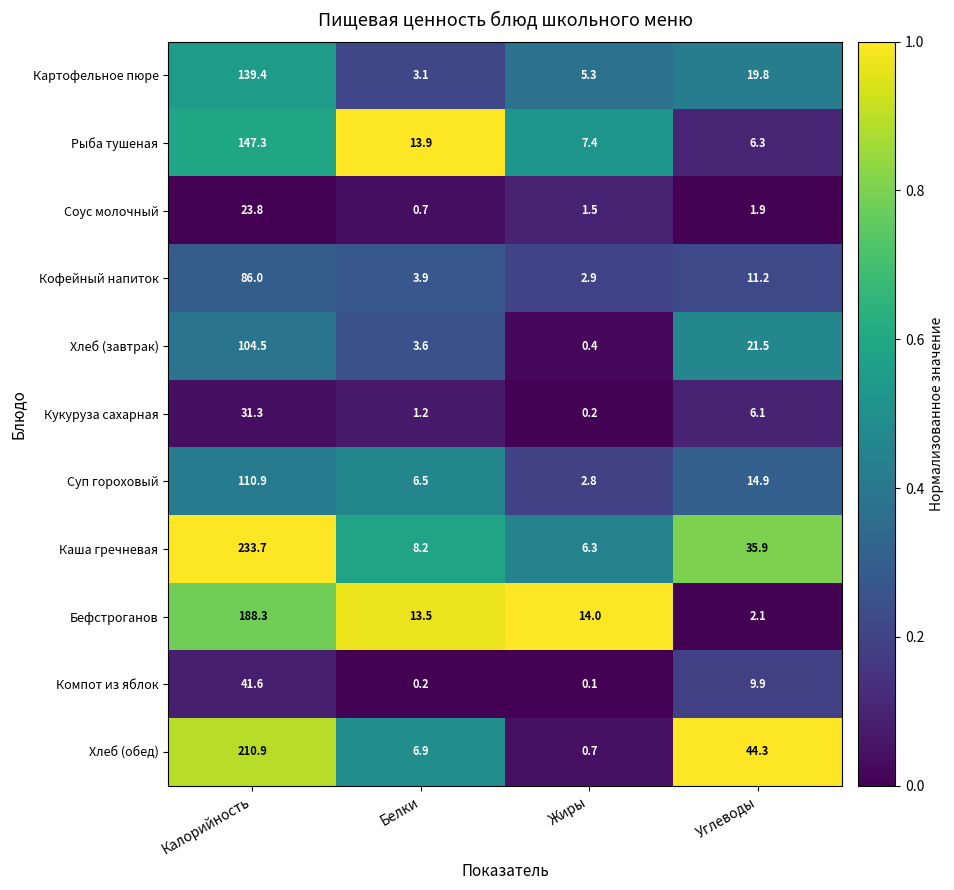

Which series has the largest total across all categories?

Каша гречневая